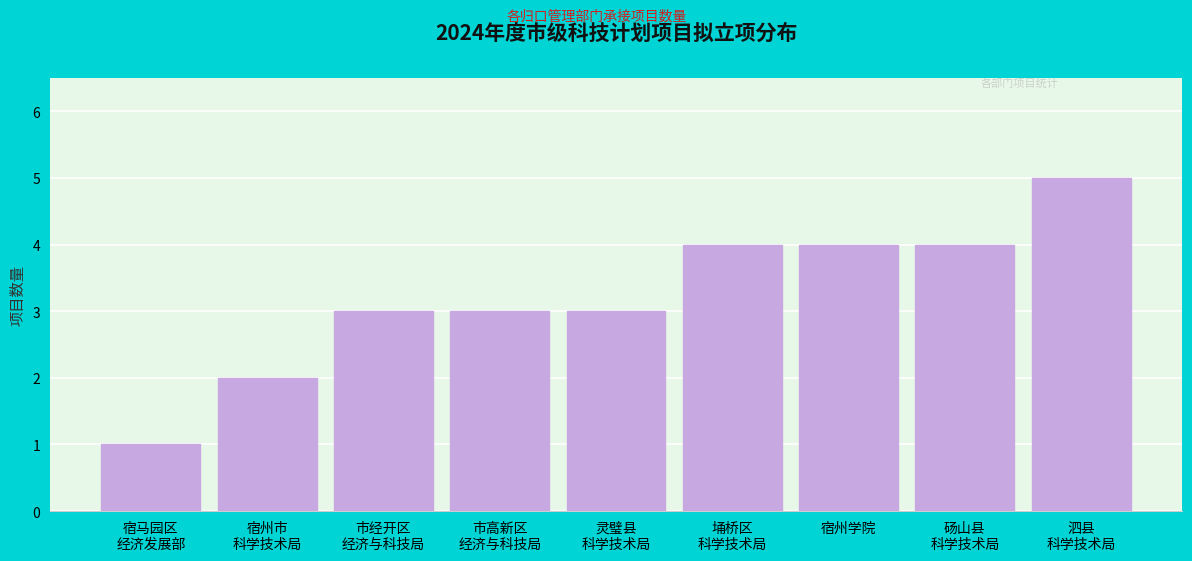

Reading left to right, extract all data points from this chart.

1	2	3	3	3	4	4	4	5